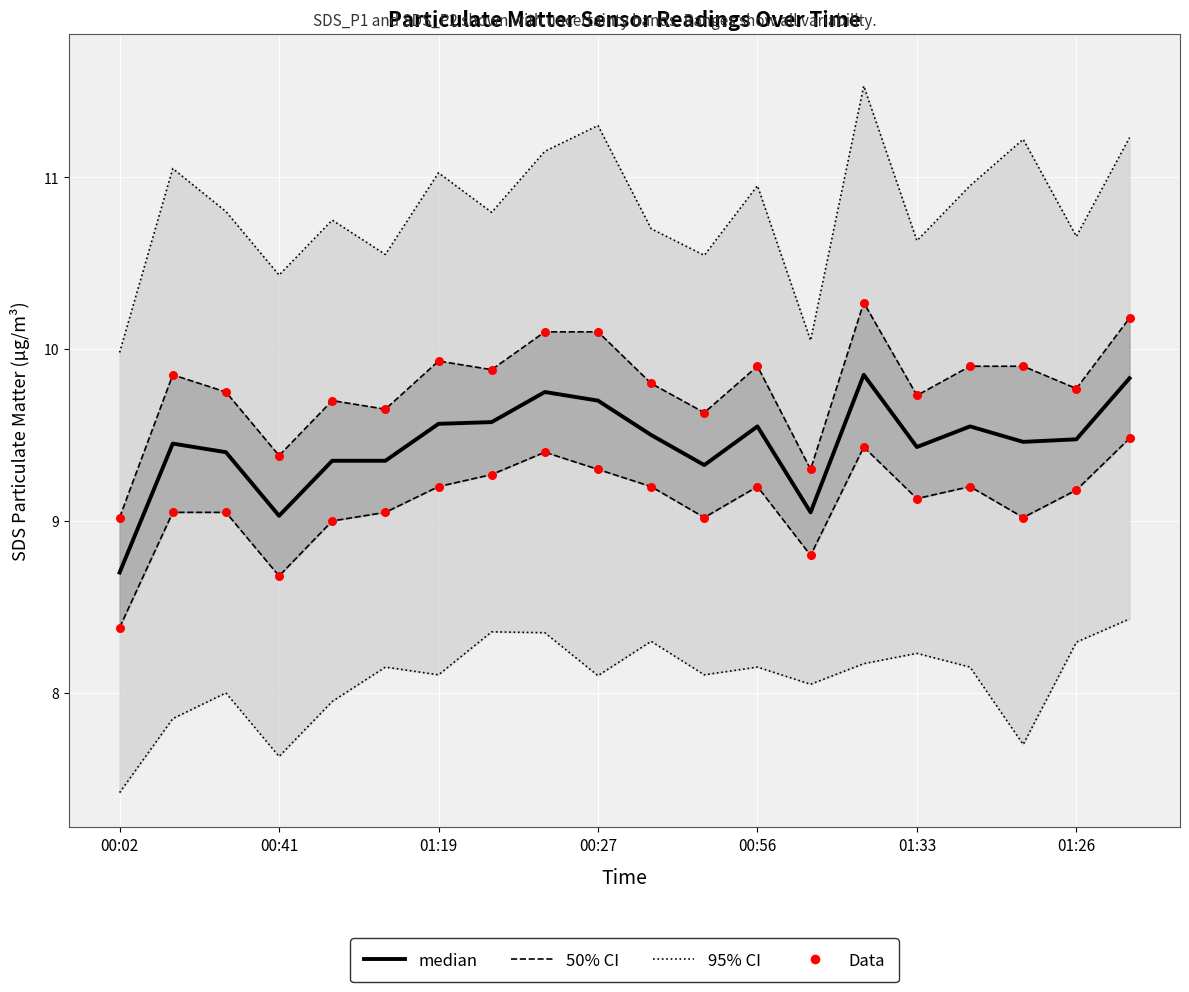

Is the value of median at 00:02 greater than the value of Data (P1) at 10?

No